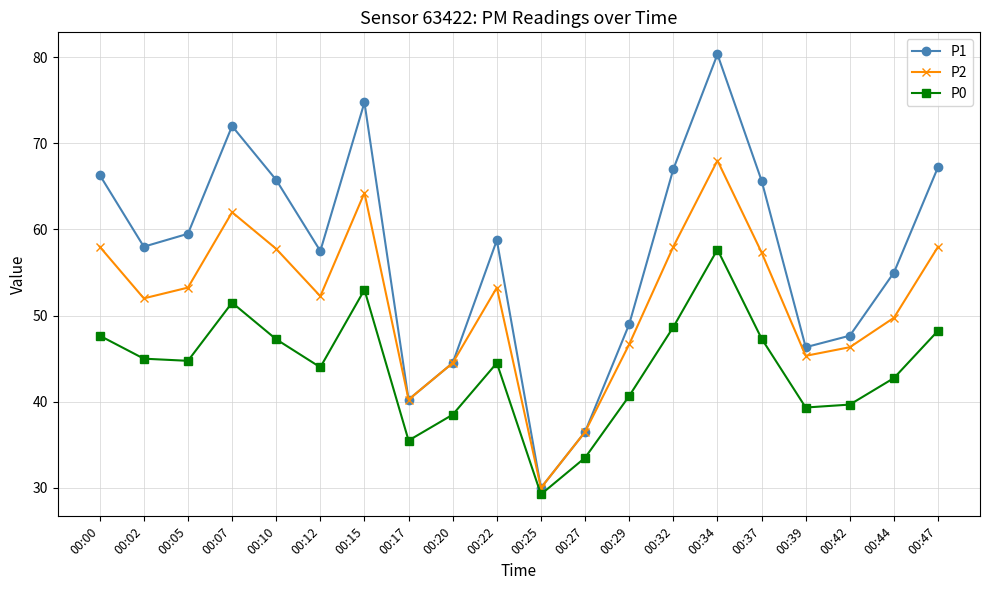

Which series has the largest total across all categories?

P1